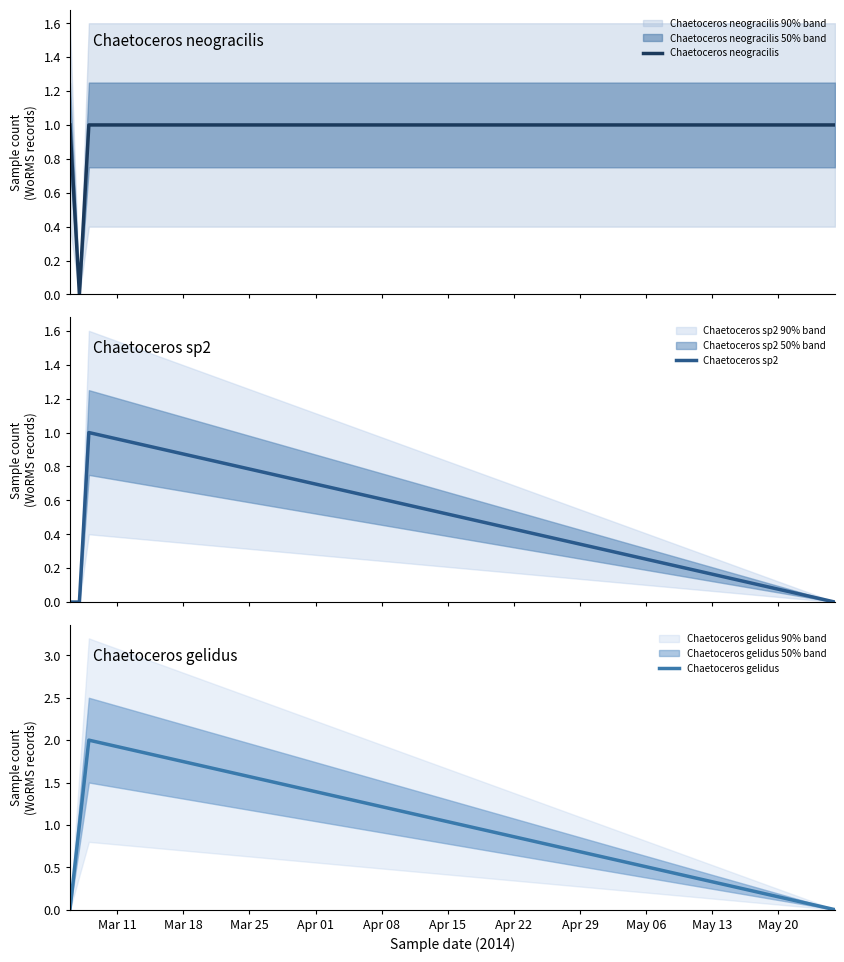

True or false: Chaetoceros sp2 has more than 0 interior local peaks.

True